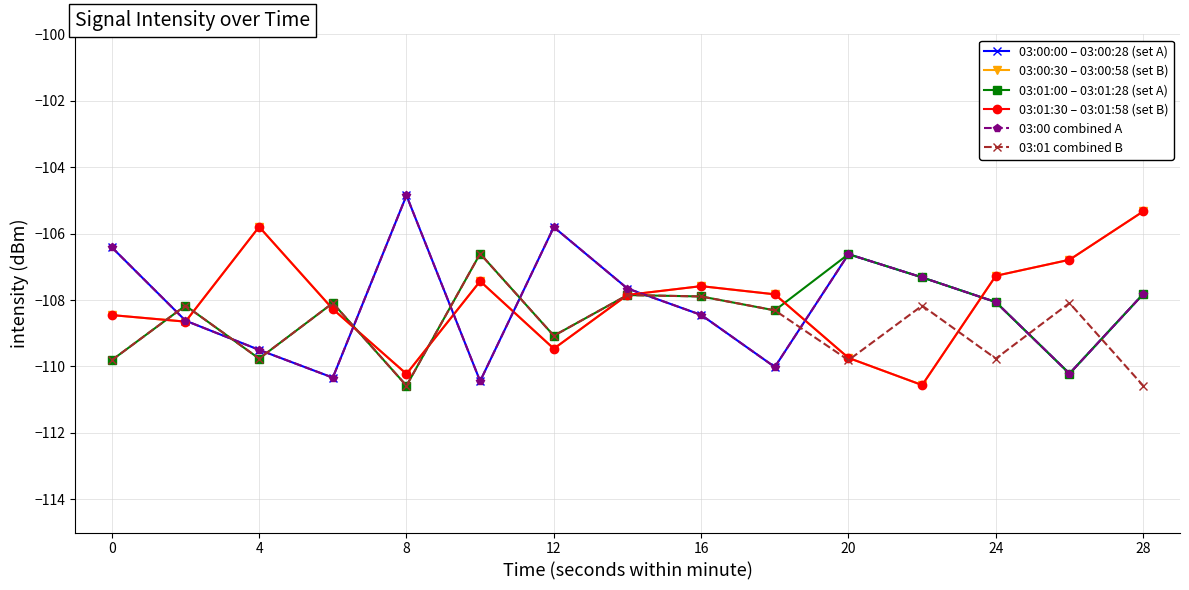

Does the chart have visible grid lines?

Yes